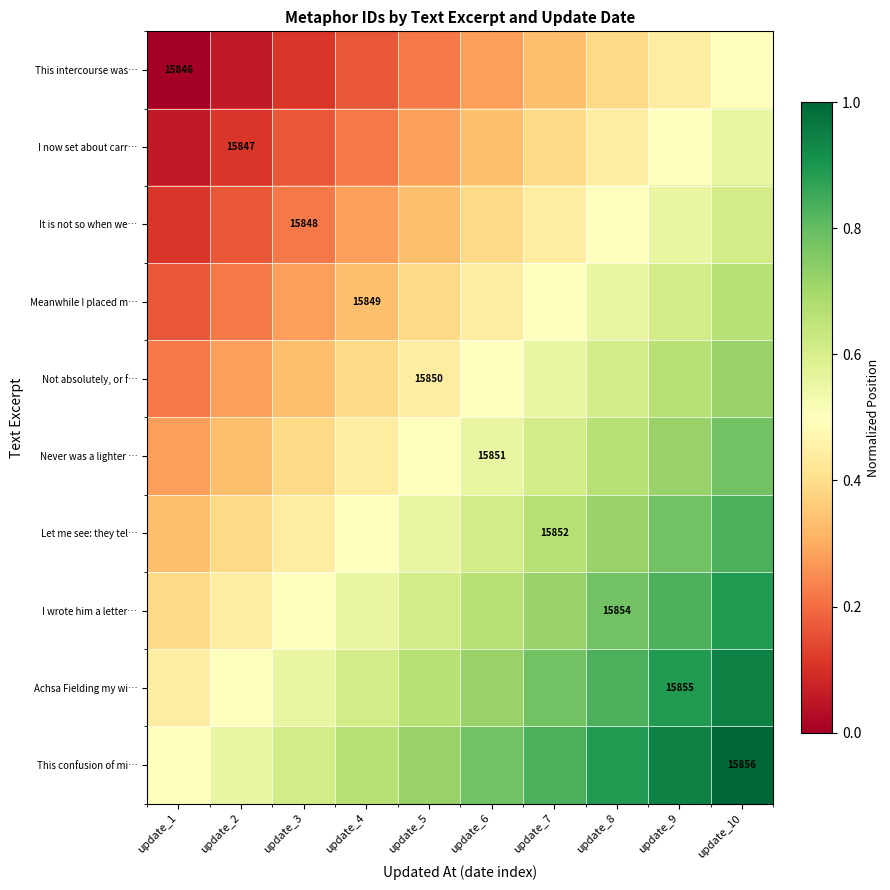

At which category does the chart reach its peak across all series?

update_10